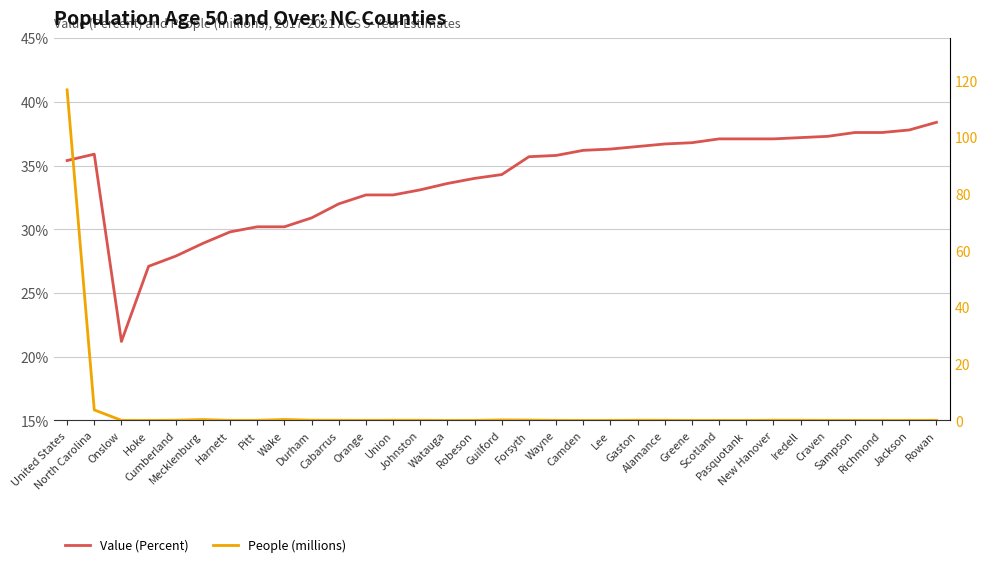

Which has a higher value, Sampson or Robeson?

Sampson